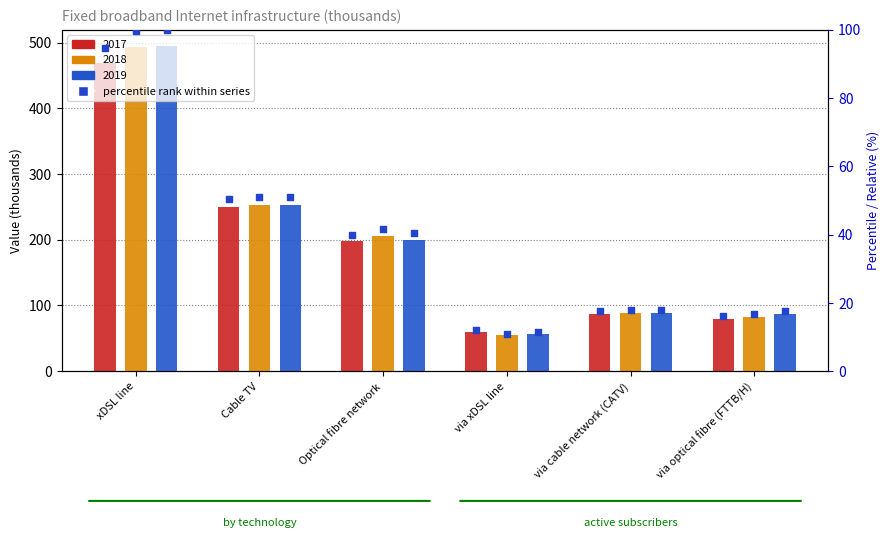

What are all the series names shown in the legend?

2017, 2018, 2019